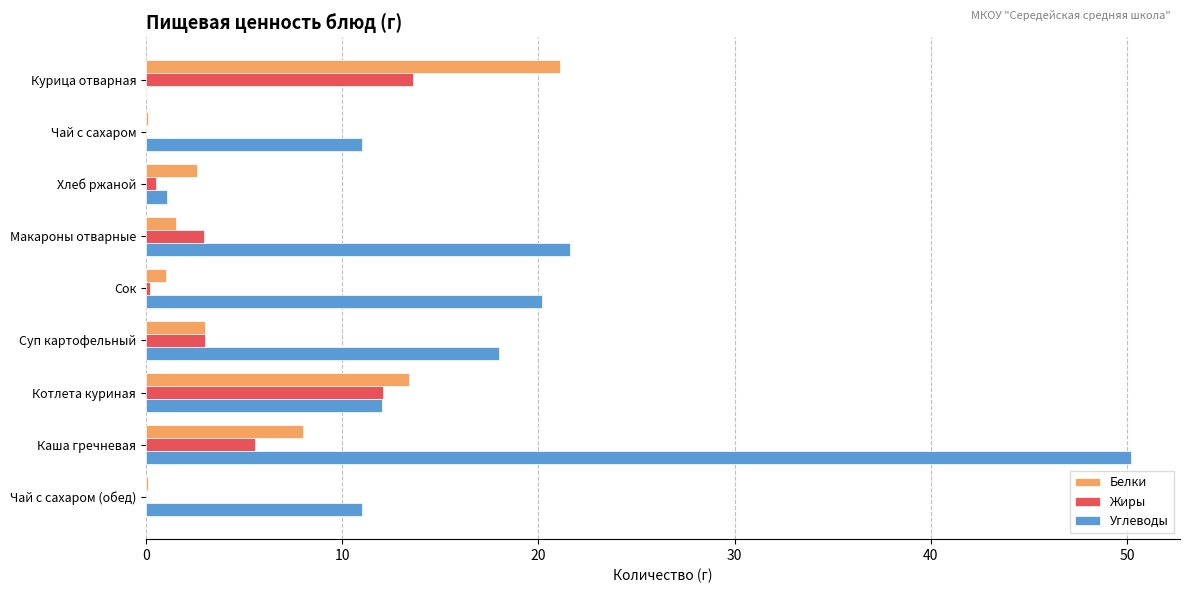

Which series has the widest spread of values?

Углеводы